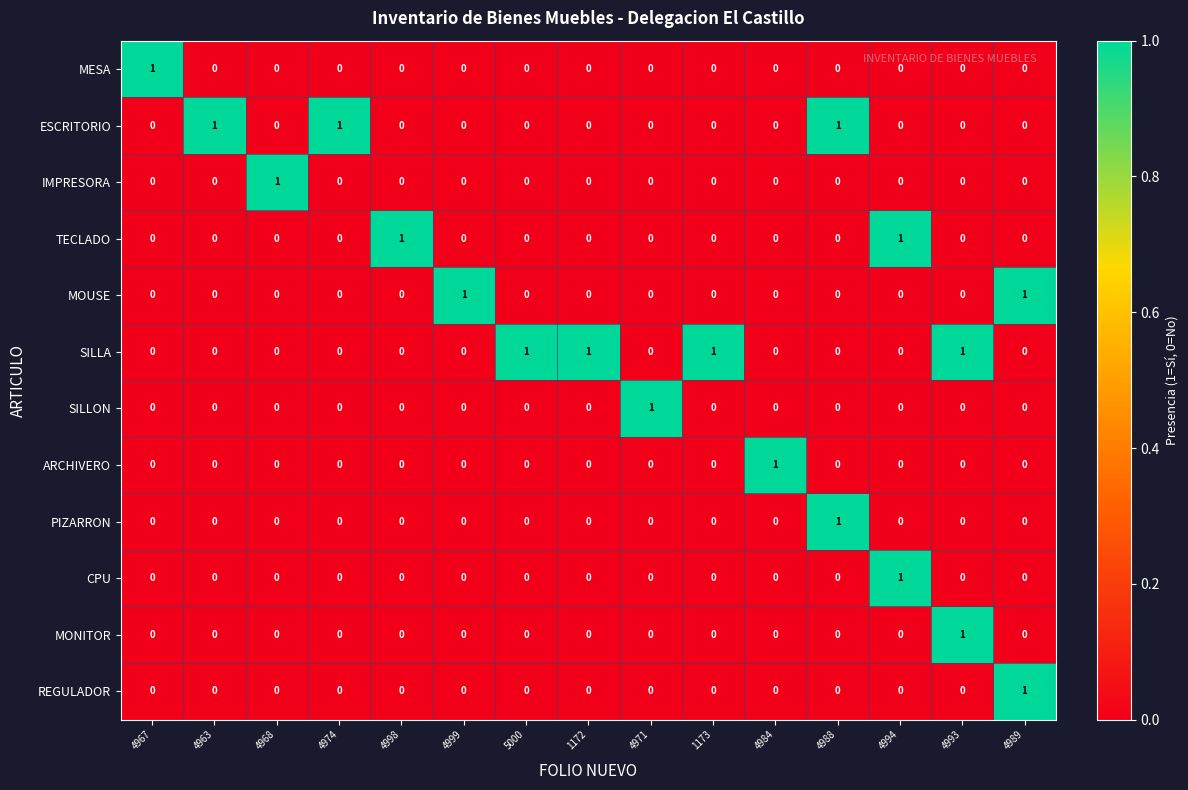

True or false: REGULADOR has a value of 0 at 4974.

True